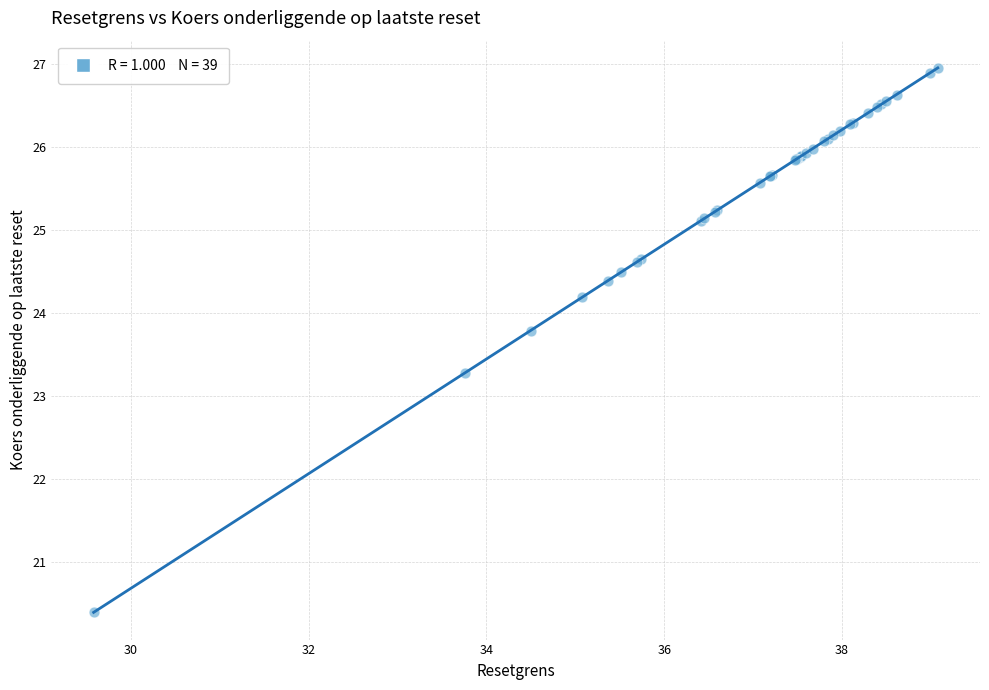

What Y value in the scatter plot is closest to 23?

23.3